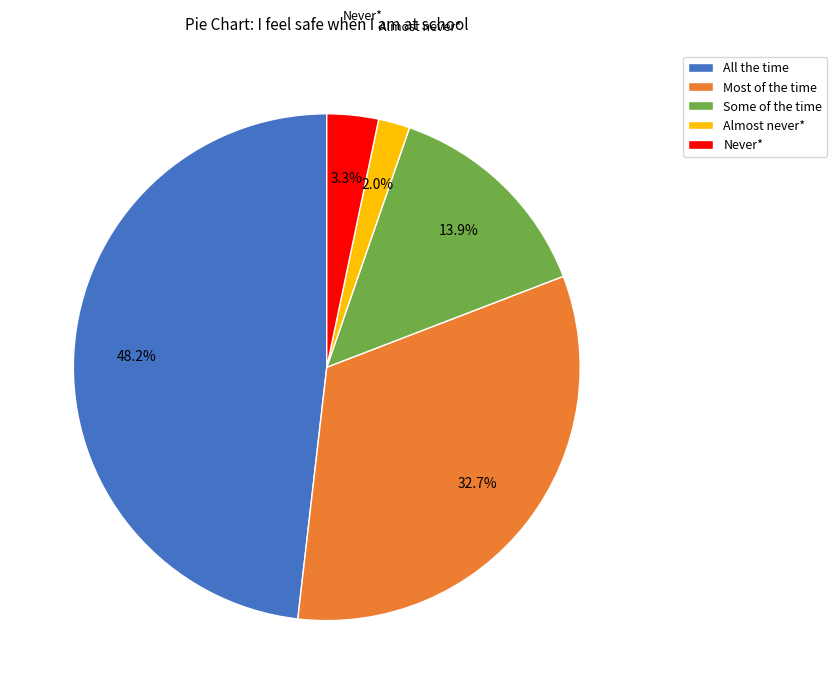

Approximately how many times larger is the value at Almost never* compared to Some of the time?

0.1